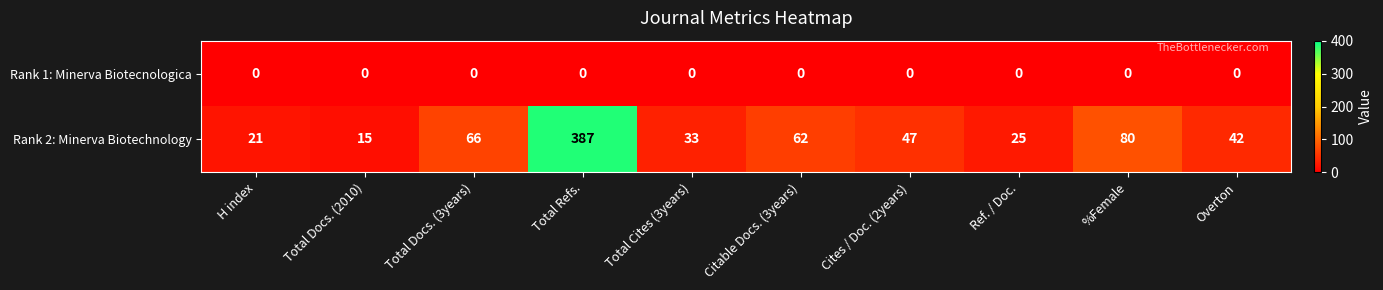

Reading right to left, extract all data points from this chart.

Rank 1: Minerva Biotecnologica: 0	0	0	0	0	0	0	0	0	0
Rank 2: Minerva Biotechnology: 42	80	25	47	62	33	387	66	15	21